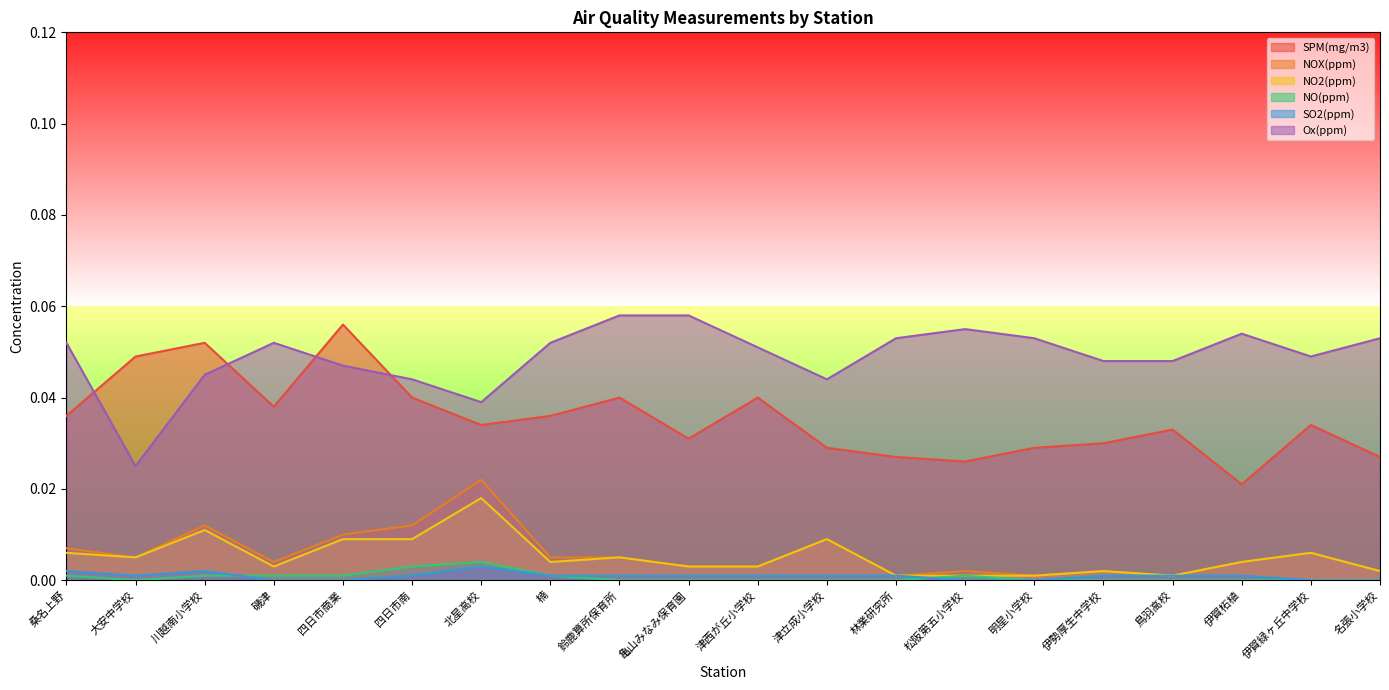

True or false: NOX(ppm) has more than 2 interior local peaks.

True